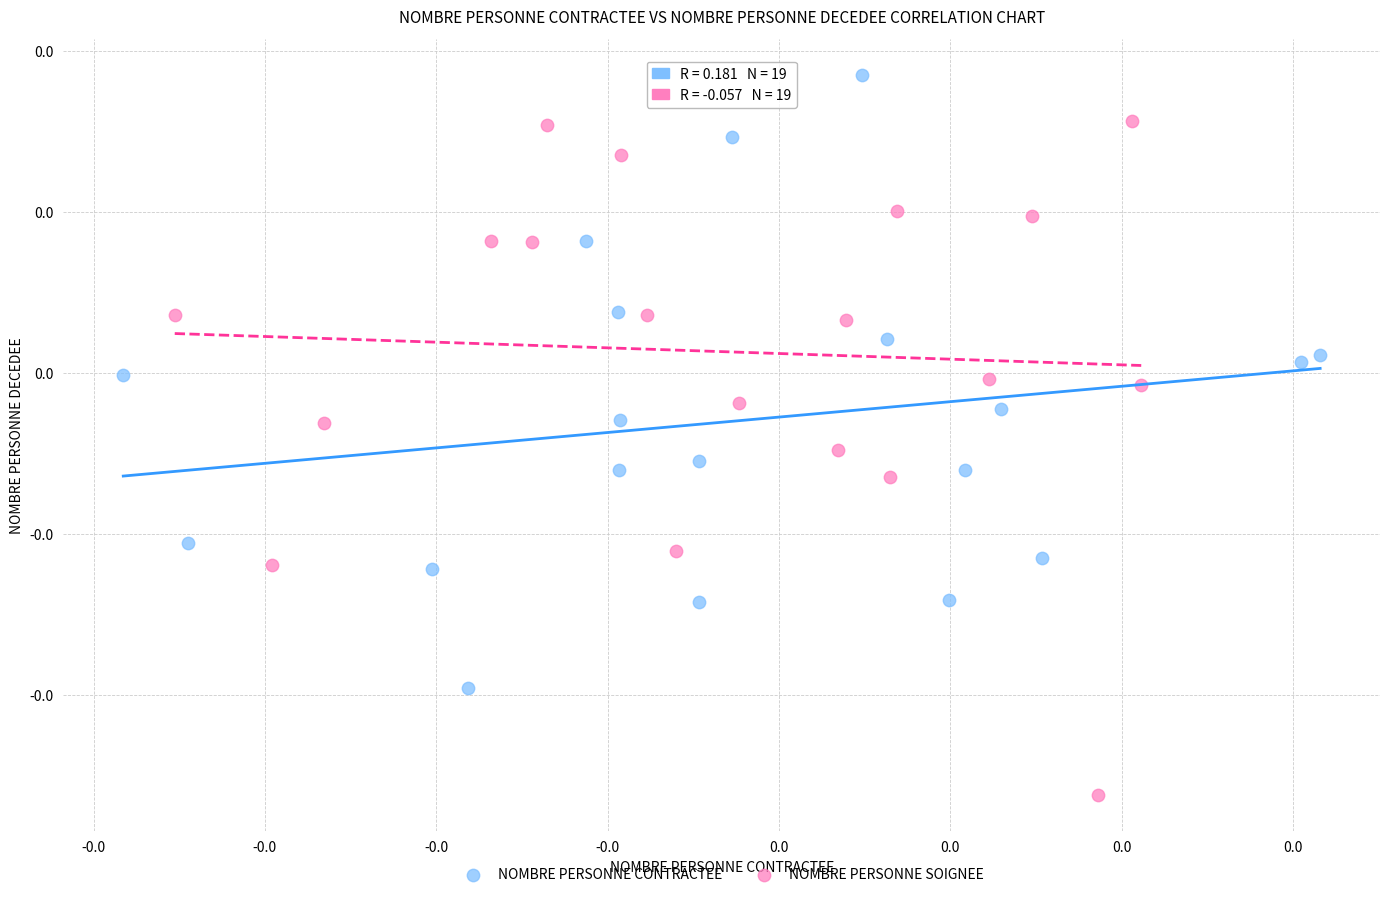

Which series reaches the maximum Y coordinate?

NOMBRE PERSONNE CONTRACTEE